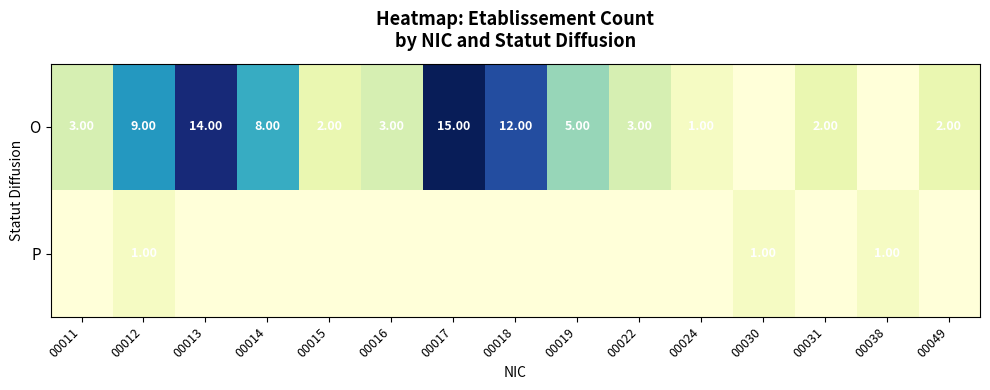

At 00016, list the series in order from smallest to largest.

P, O